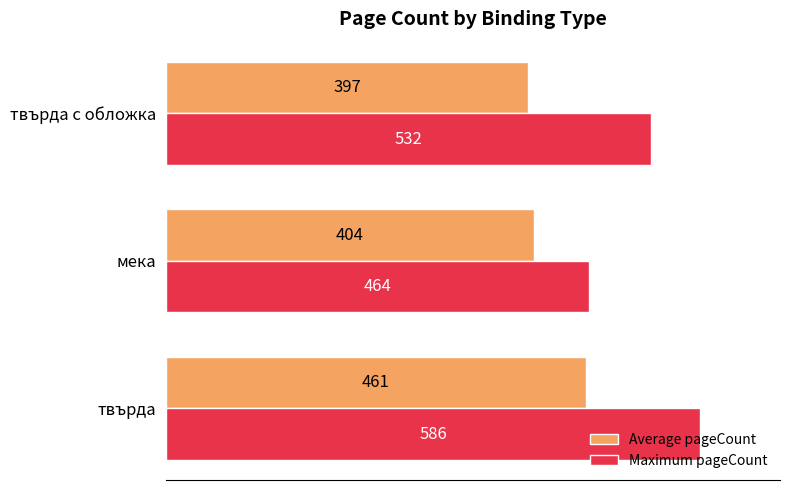

Count the number of data series in this chart.

2